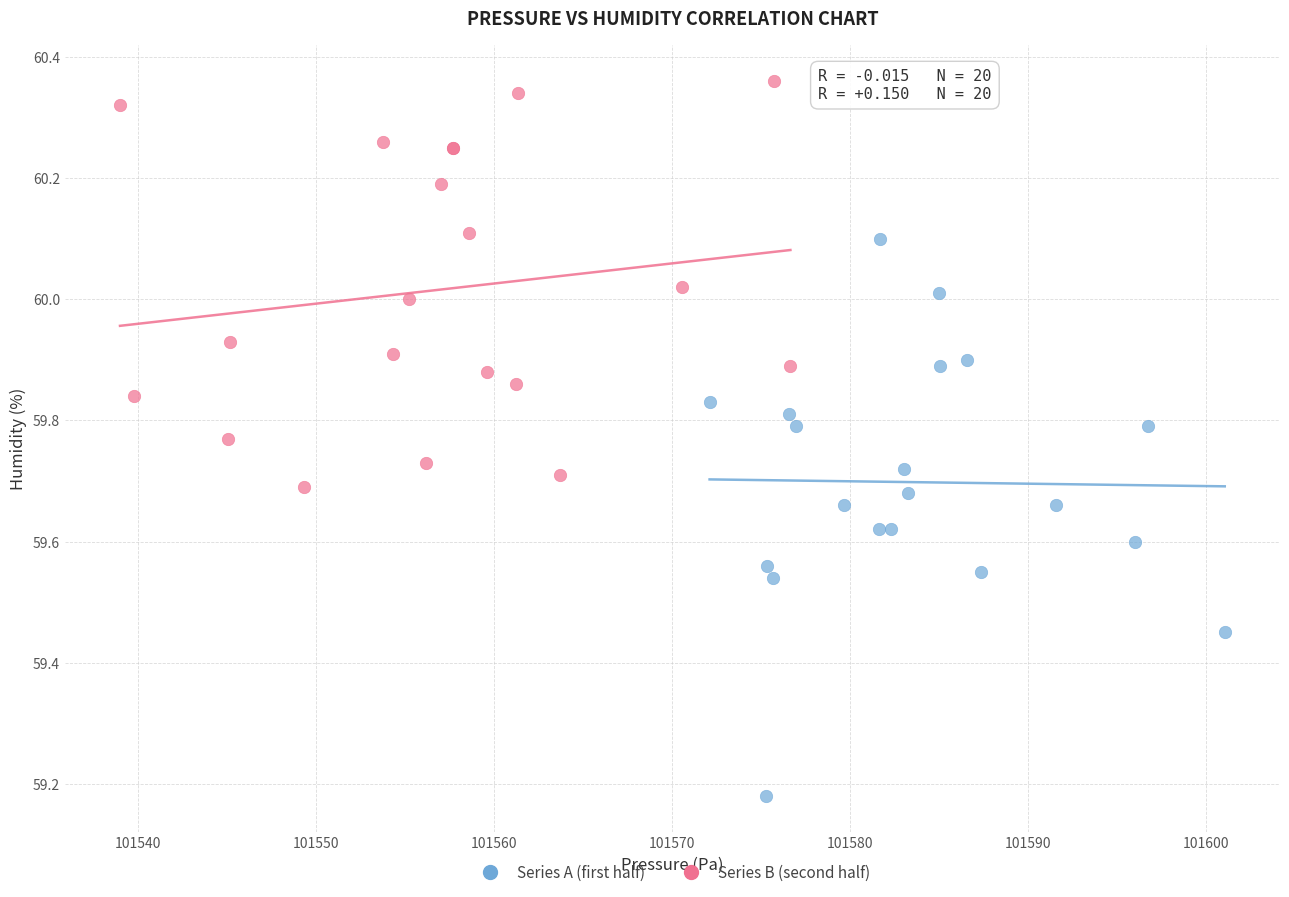

Which series reaches the maximum Y coordinate?

Series B (second half)